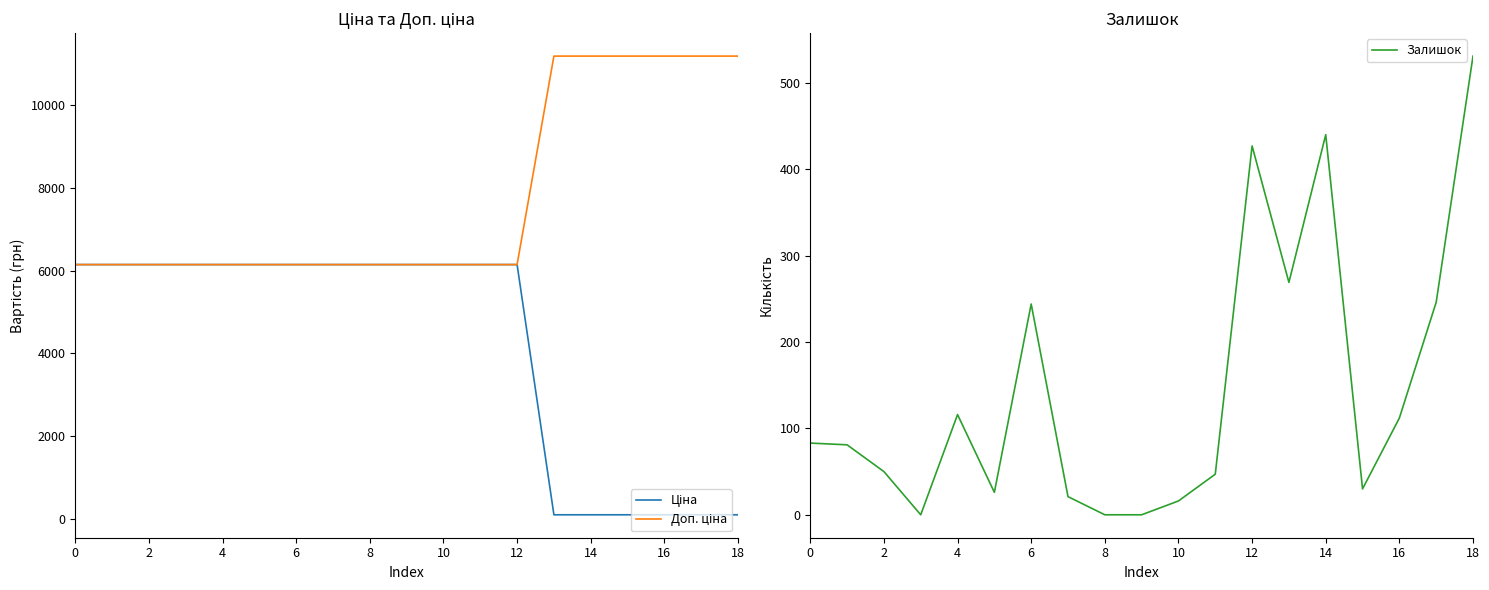

What is the total value across all series at 10?

12312.5